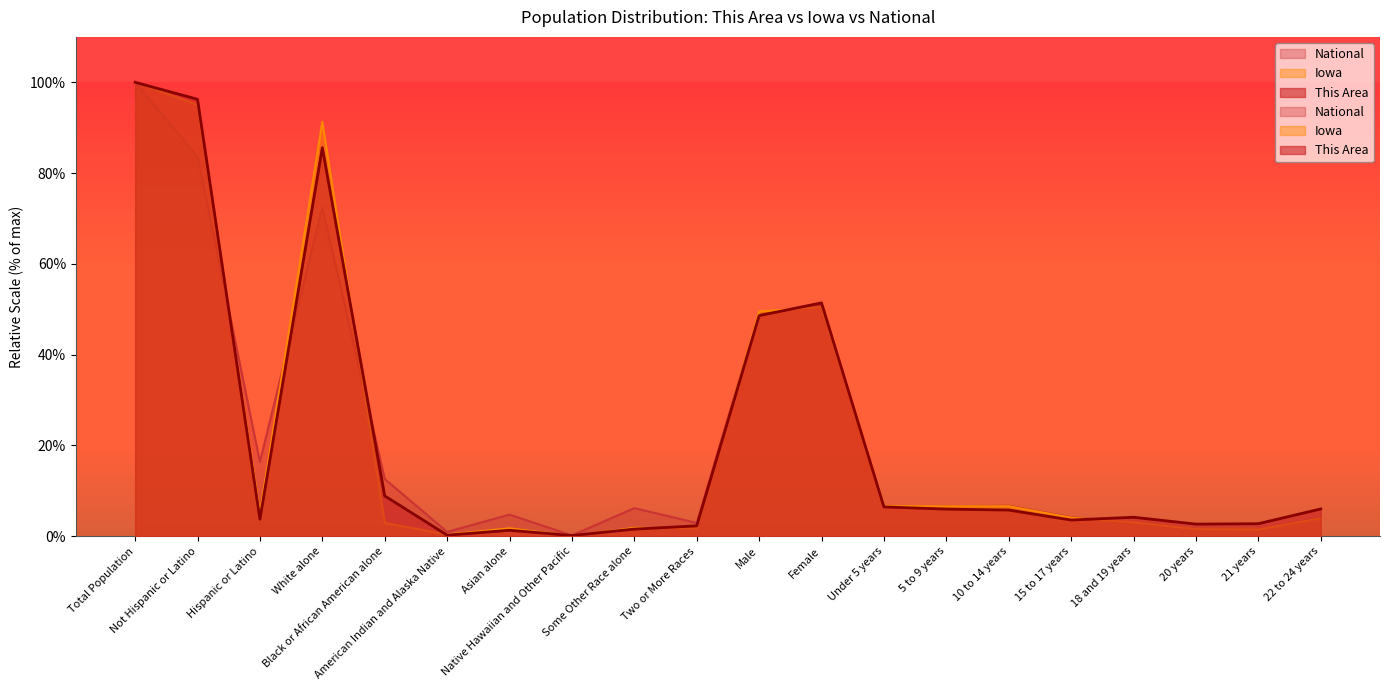

How many distinct data groups are displayed?

3